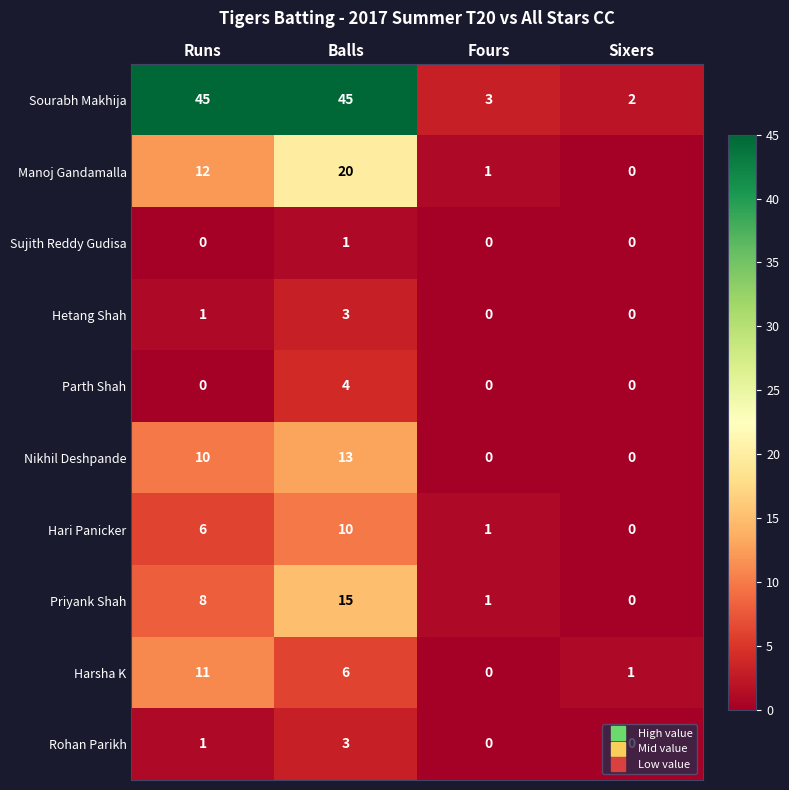

At which label is Nikhil Deshpande closest to 6?

Runs